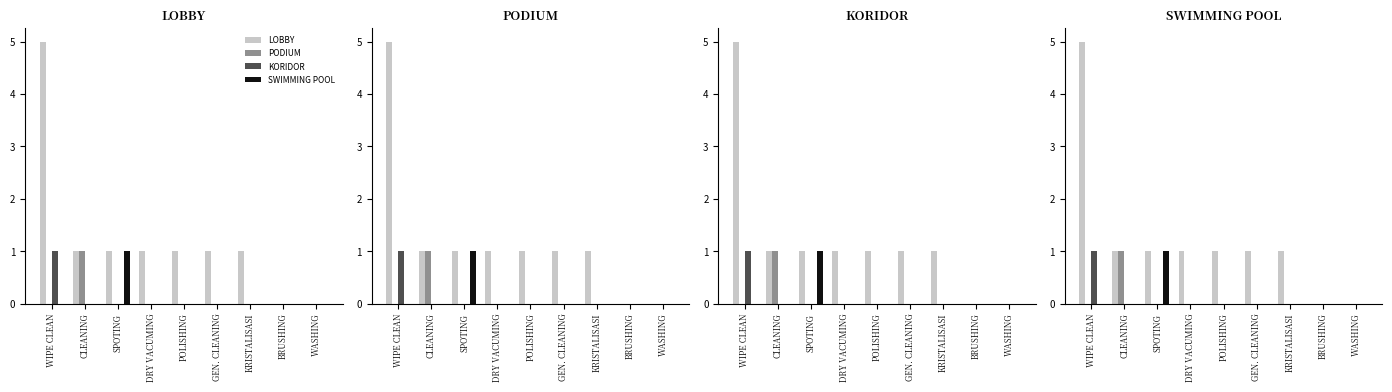

The PODIUM series shows 0 at BRUSHING. True or false?

False